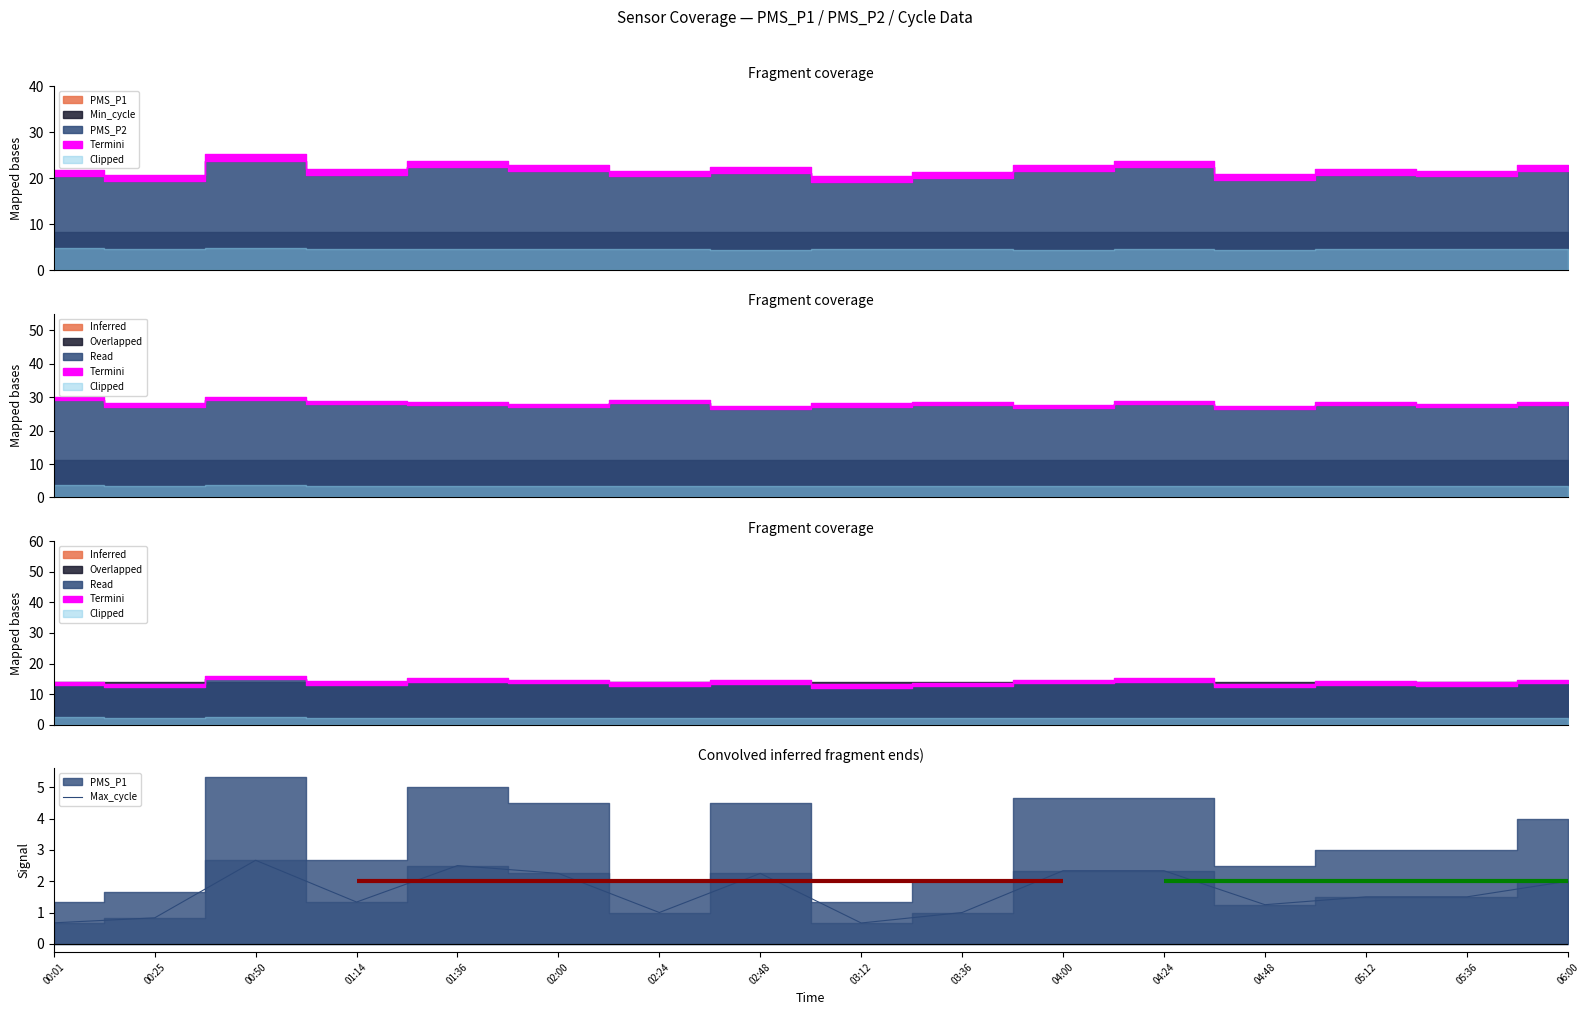

What is the change in value from 03:12 to 04:48?

+0.6